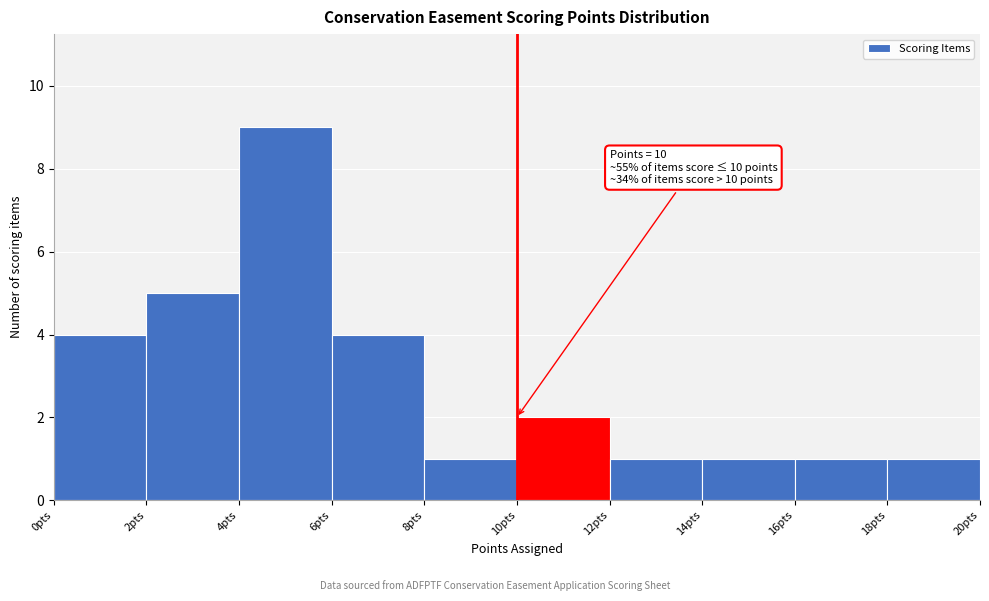

Over which range of the x-axis is the bar tallest?

4 to 6